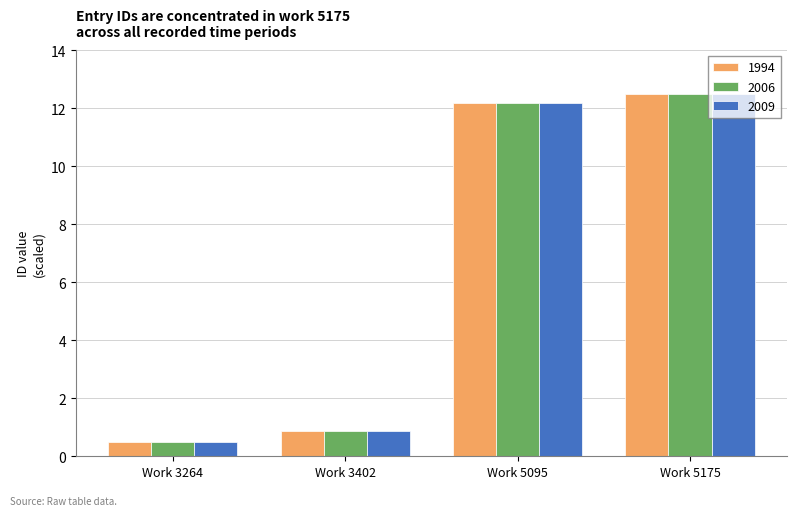

What is the minimum value shown in the chart?

0.5